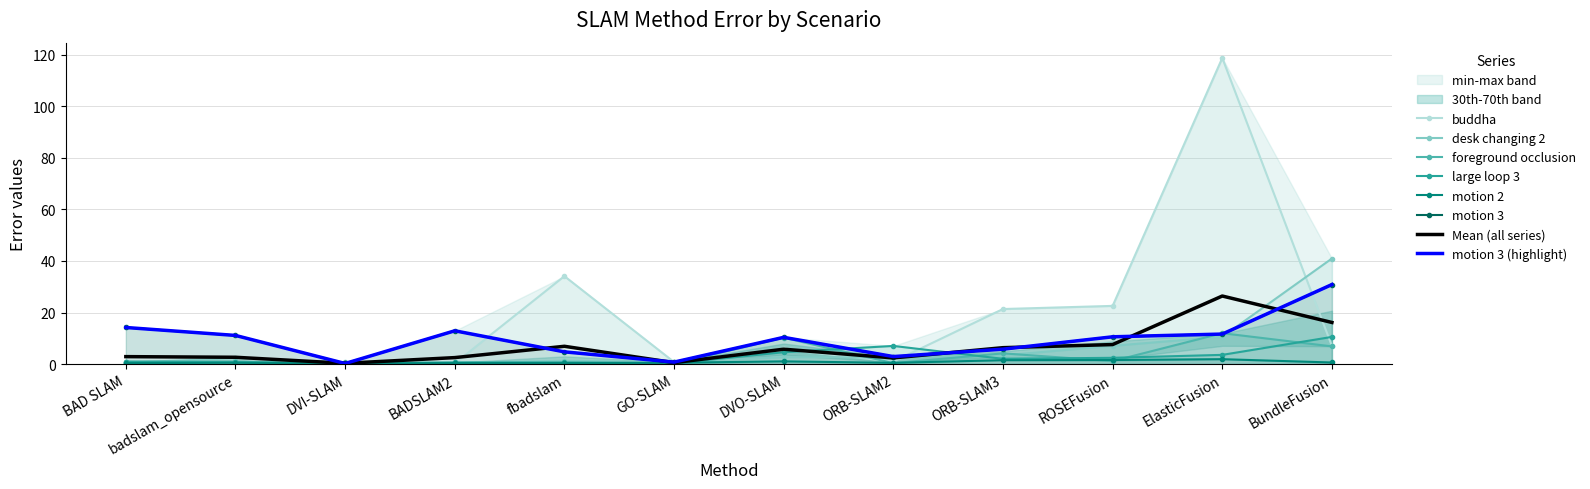

Reading left to right, what are all the values shown in this chart?

buddha: 0.3	0.3	0.4	0.3	34.1	0.8	5.7	1.0	21.4	22.6	118.8	7.0
desk changing 2: 0.6	2.3	0.7	0.5	1.3	0.8	2.7	2.6	3.4	7.1	10.6	41.0
foreground occlusion: 1.0	0.9	0.1	0.3	0.3	0.2	10.2	0.4	4.2	1.2	12.0	6.9
large loop 3: 0.9	0.8	0.3	0.7	0.6	0.3	4.6	7.0	2.0	2.4	3.6	10.6
motion 2: 0.4	0.5	0.2	0.4	0.4	0.5	1.1	0.5	1.5	1.6	1.9	0.6
motion 3: 14.2	11.1	0.2	12.9	4.8	0.8	10.4	2.9	5.8	10.6	11.7	30.9